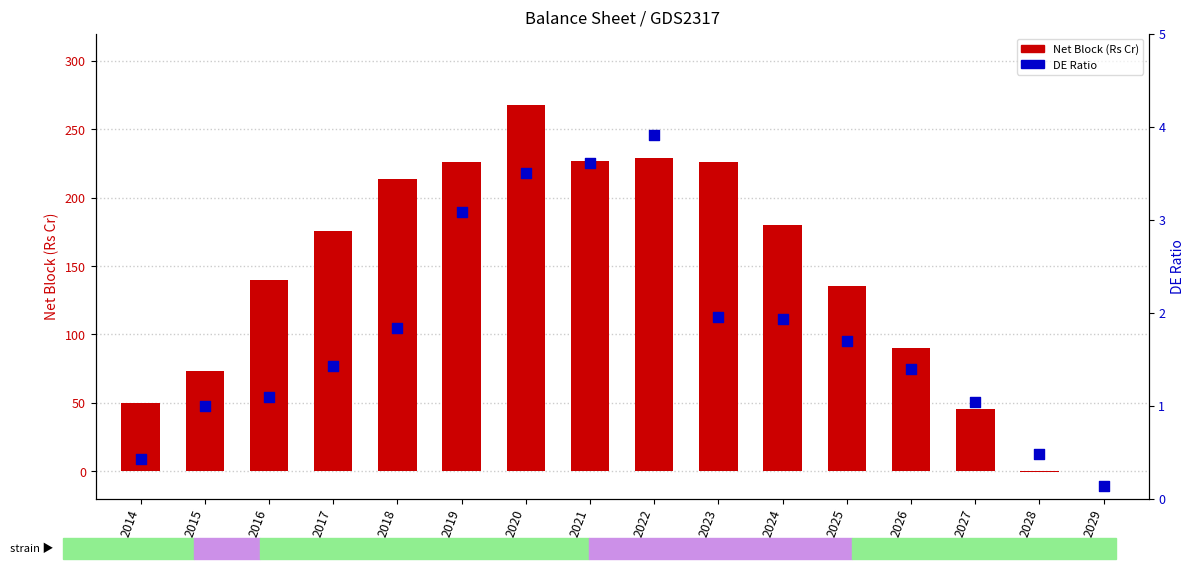

What is the total value across all series at 2029?

0.1